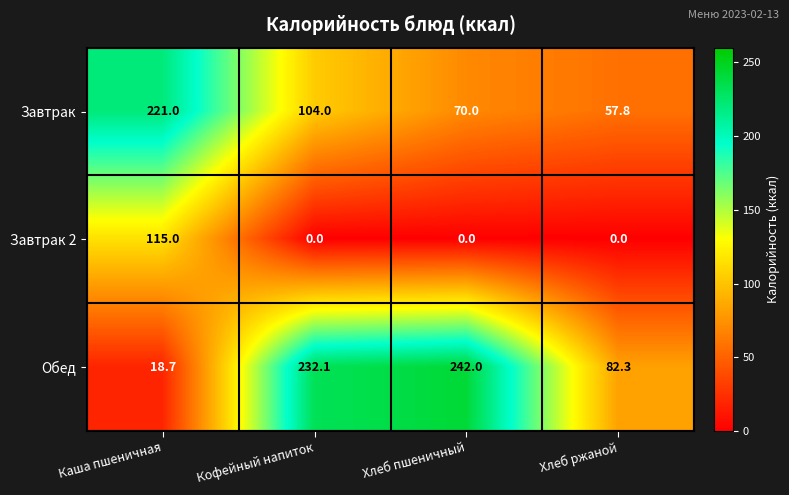

Is it true that Обед equals 75.9 at Хлеб пшеничный?

False